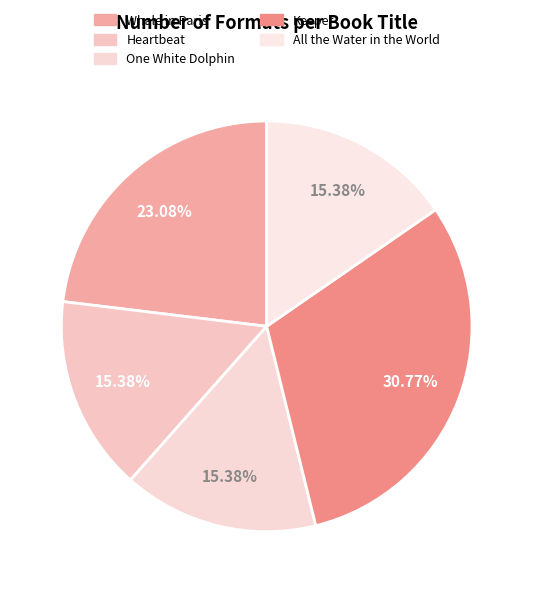

What is the total percentage of Whale in Paris and All the Water in the World?

38.5%